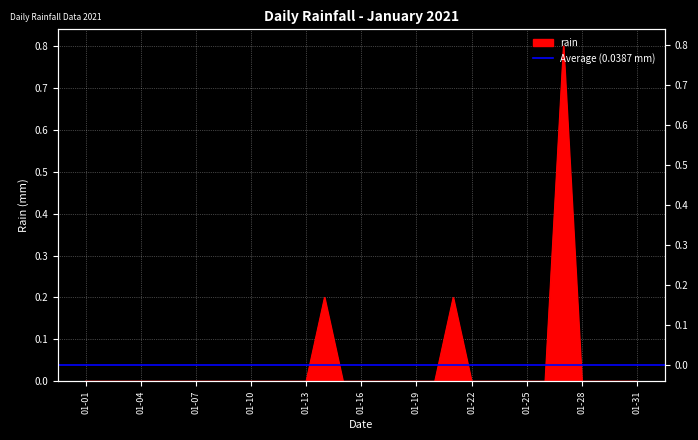

At which label is the value closest to 0?

01-01